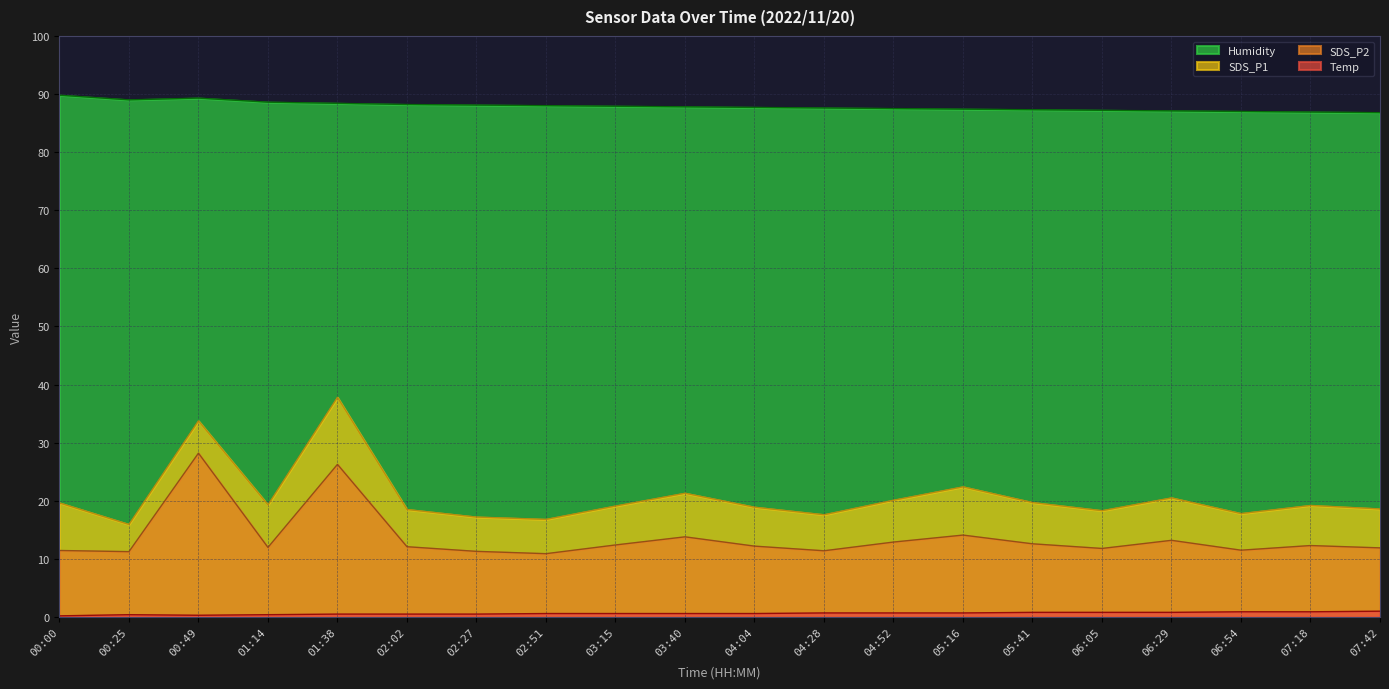

What is the maximum value for Temp?

1.0